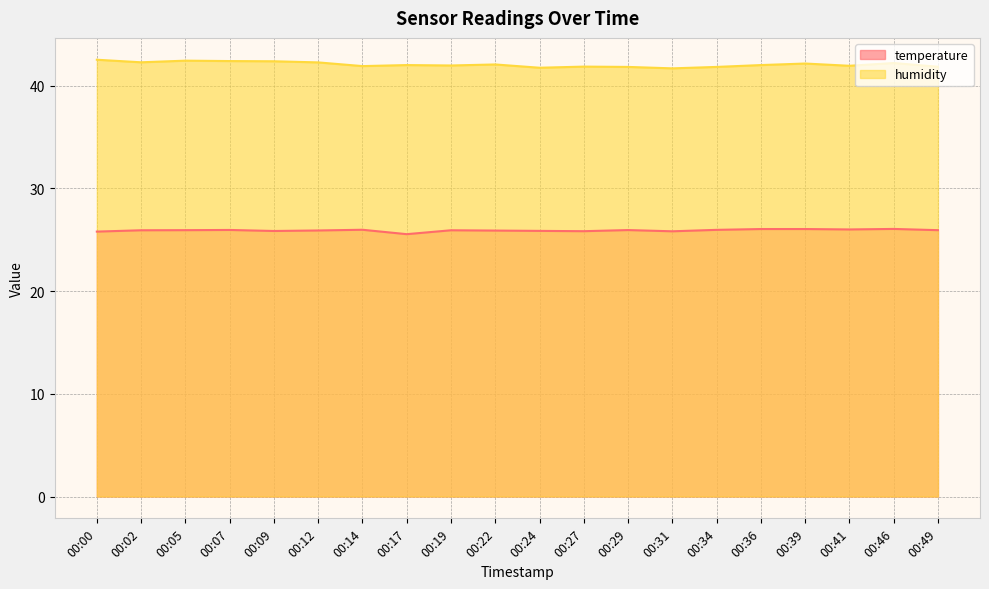

How many values in the humidity series are below 42?

9